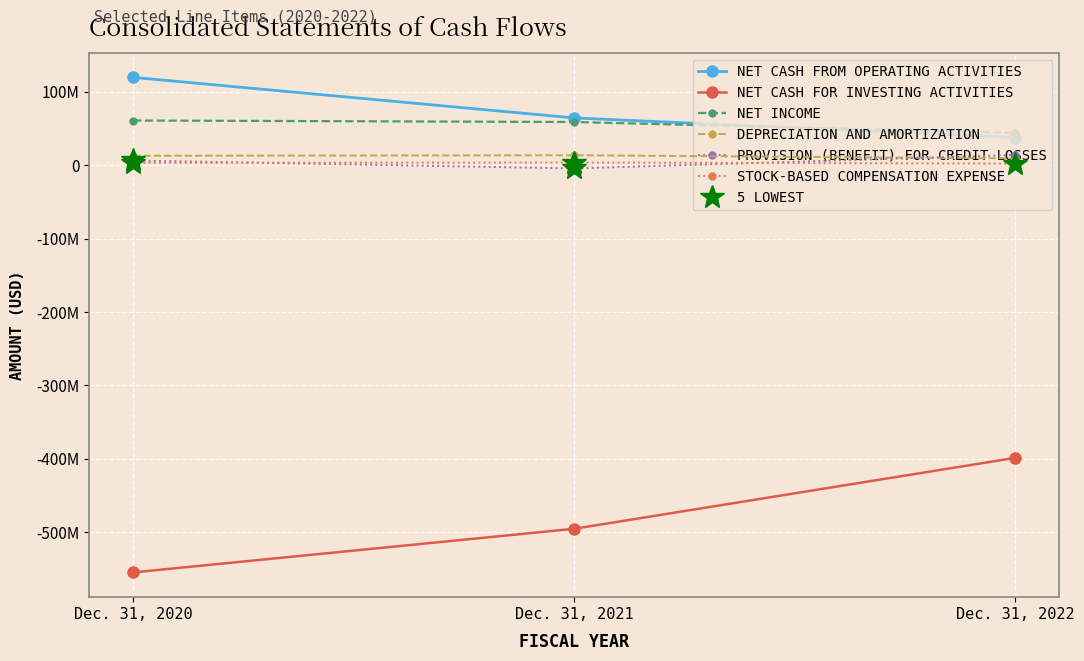

At which category is the sum across all series the highest?

Dec. 31, 2022